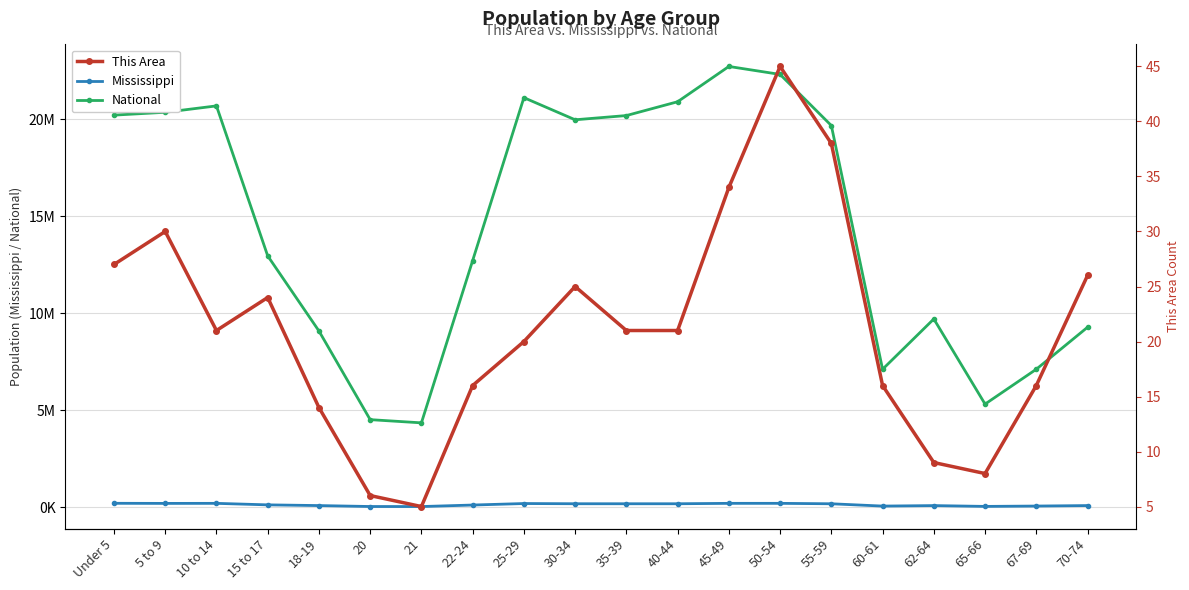

What is the spread (max minus min) of values at 30-34?

19962074